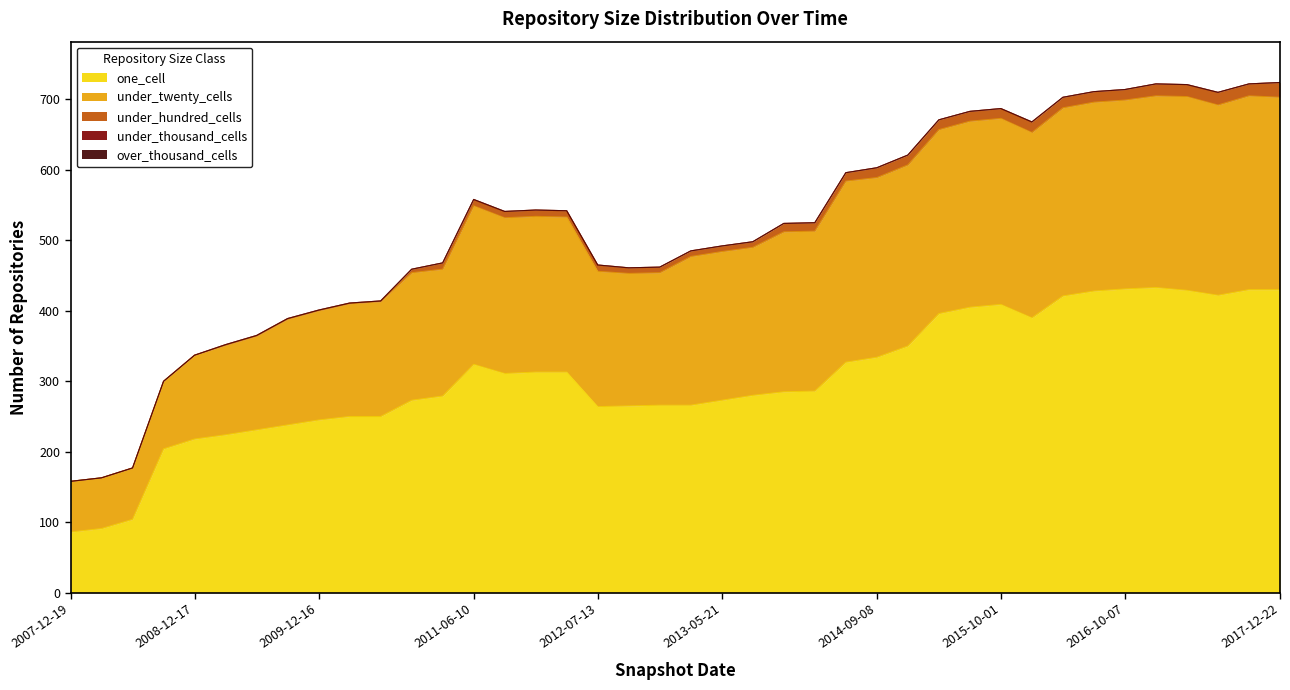

What is the total value across all series at 2009-12-16?

401